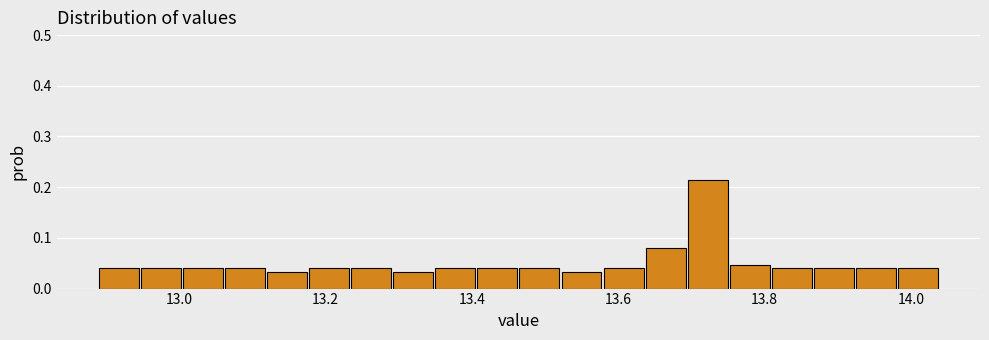

Read against the x-axis, roughly where is the centre of the tallest bar?

13.72